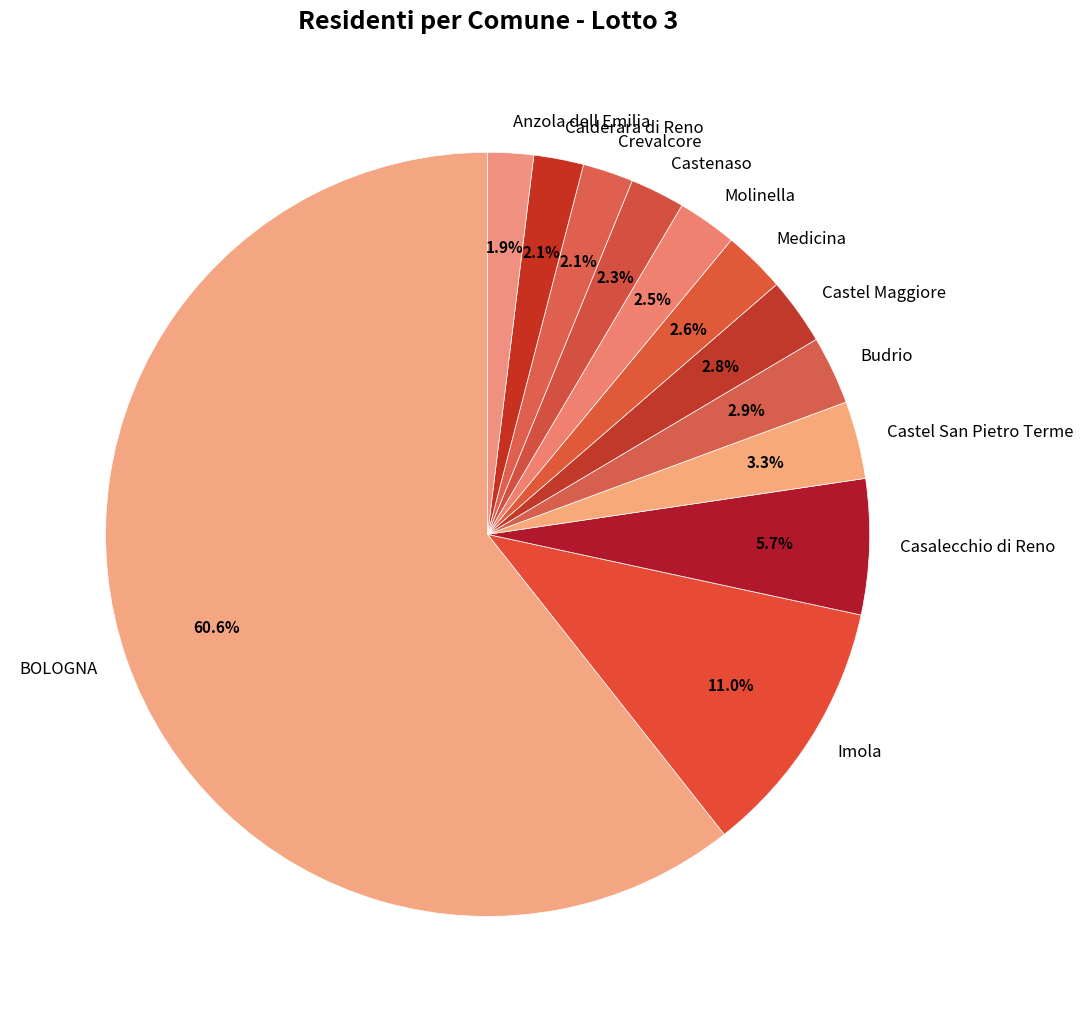

To the nearest percent, what percentage of the pie is Castel Maggiore?

3%